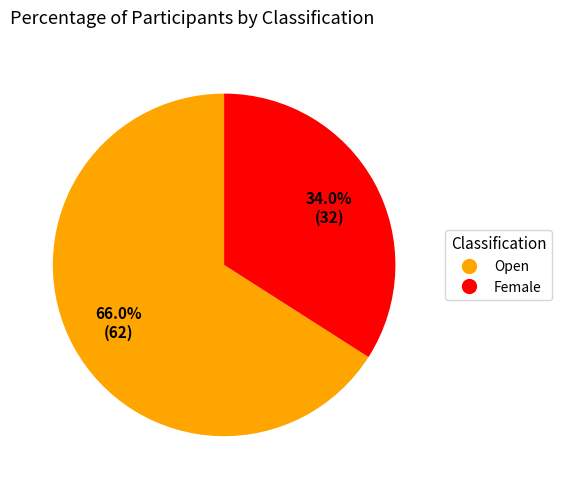

The Female slice represents 34% of the pie. True or false?

True